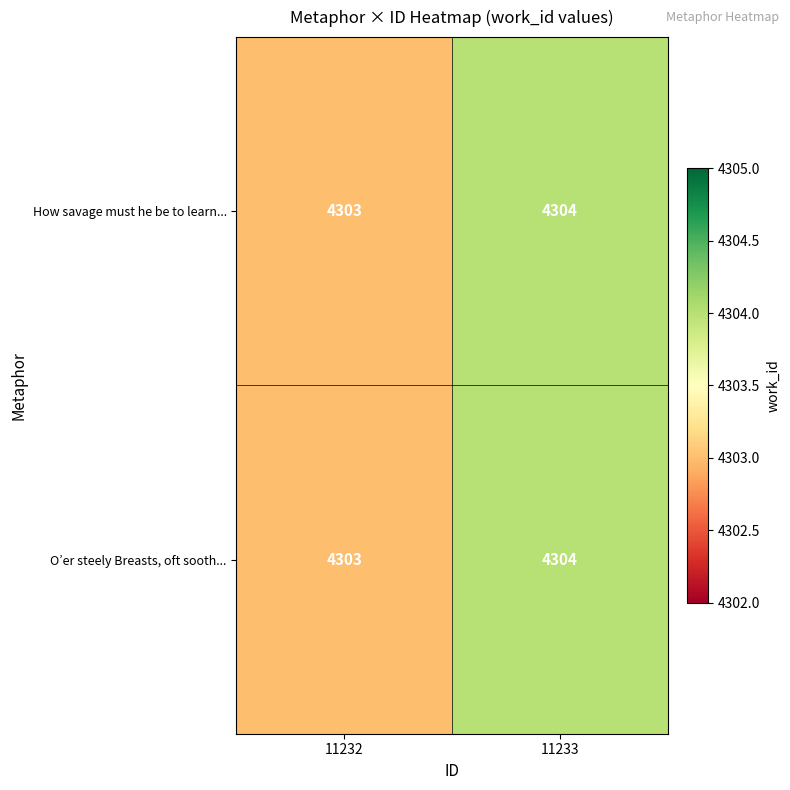

How many data points does each series have?

2